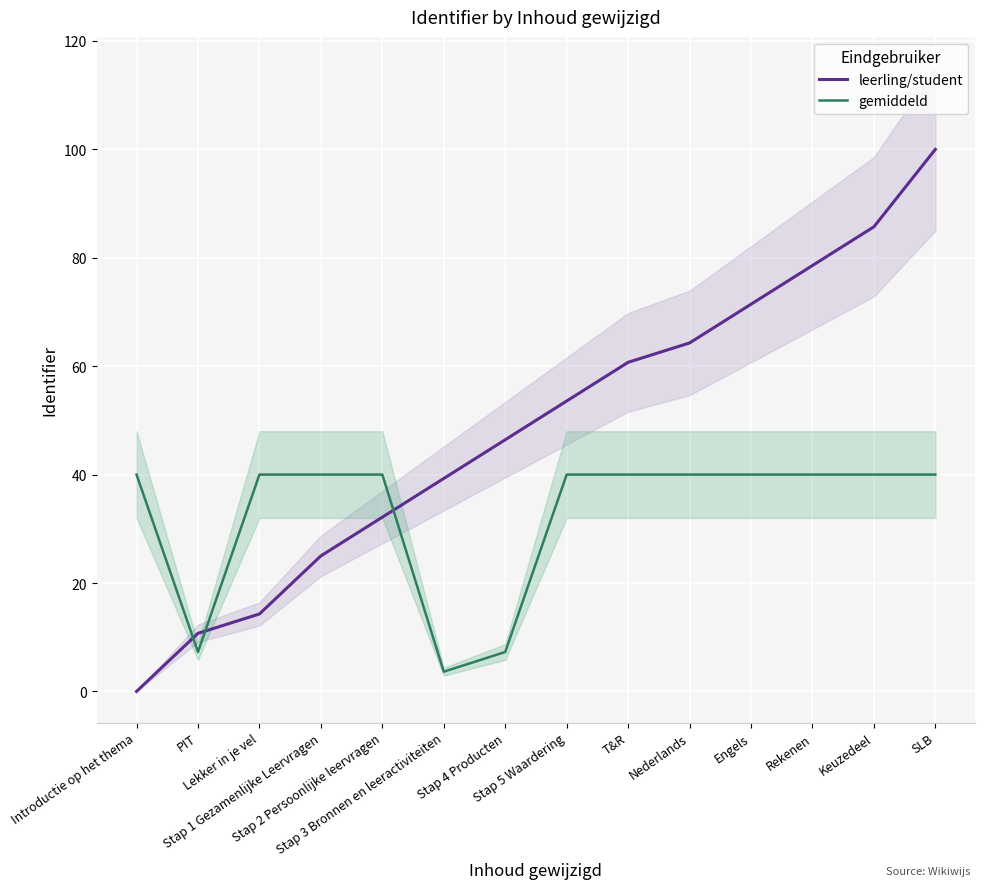

Reading left to right, what are all the values shown in this chart?

leerling/student: 0.0	10.7	14.3	25.0	32.1	39.3	46.4	53.6	60.7	64.3	71.4	78.6	85.7	100.0
gemiddeld: 40.0	7.3	40.0	40.0	40.0	3.6	7.3	40.0	40.0	40.0	40.0	40.0	40.0	40.0